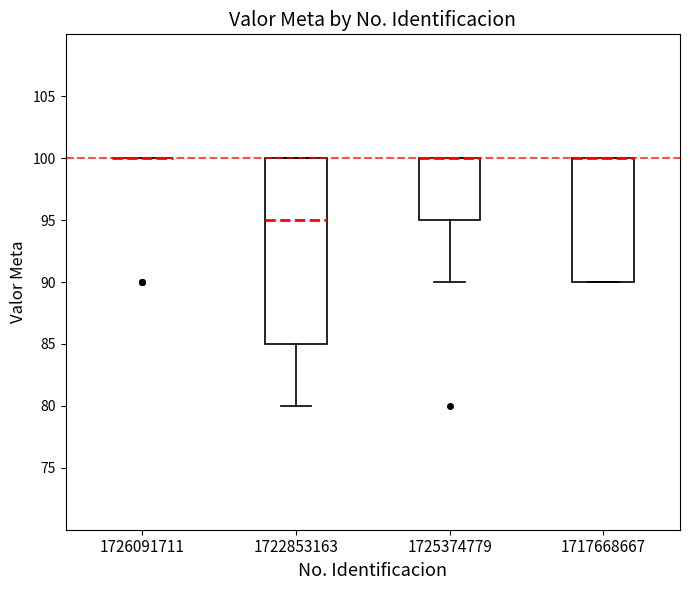

Reading left to right, read every box against the y-axis: the position of its median line, the range the box covers, and the ends of its whiskers. The values are not printed on the chart, so give them approximately, as read against the axis.

1726091711: box collapsed to a line at 100, whiskers 100 to 100
1722853163: median 95, box 85 to 100, whiskers 80 to 100
1725374779: median 100 (drawn on the box's upper edge), box 95 to 100, whiskers 90 to 100
1717668667: median 100 (drawn on the box's upper edge), box 90 to 100, whiskers 90 to 100